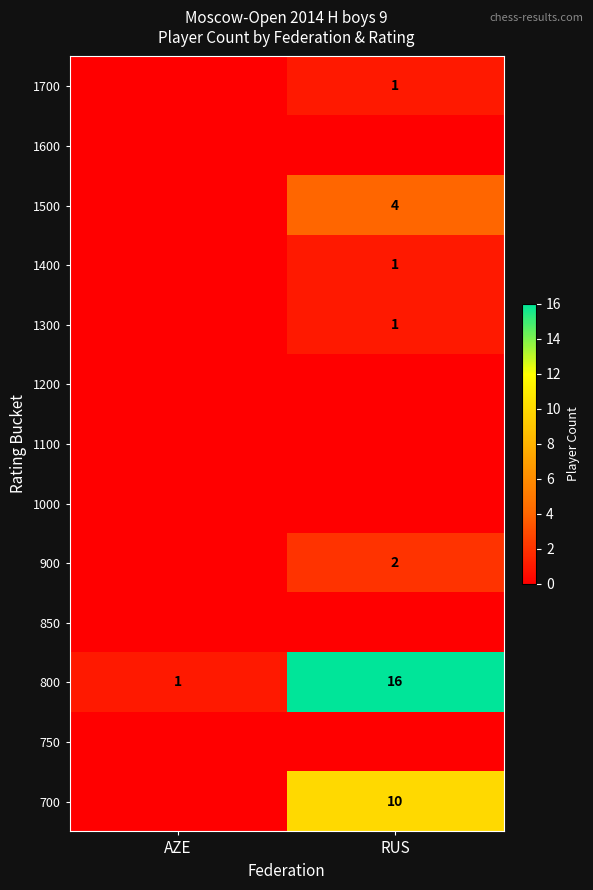

What is the sum of all 800 values?

17